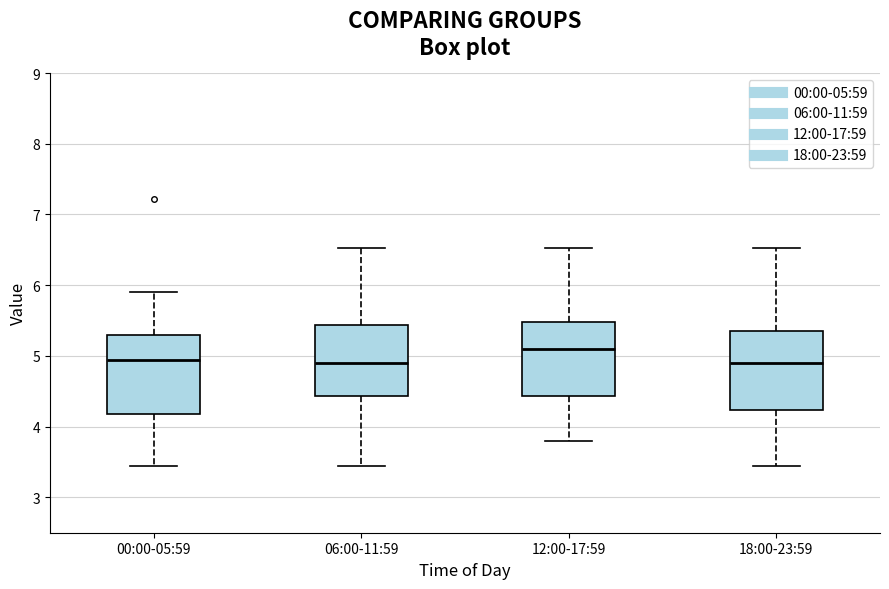

Reading left to right, read every box against the y-axis: the position of its median line, the range the box covers, and the ends of its whiskers. The values are not printed on the chart, so give them approximately, as read against the axis.

00:00-05:59: median 4.9, box 4.2 to 5.3, whiskers 3.5 to 5.9
06:00-11:59: median 4.9, box 4.4 to 5.4, whiskers 3.5 to 6.5
12:00-17:59: median 5.1, box 4.4 to 5.5, whiskers 3.8 to 6.5
18:00-23:59: median 4.9, box 4.2 to 5.4, whiskers 3.5 to 6.5